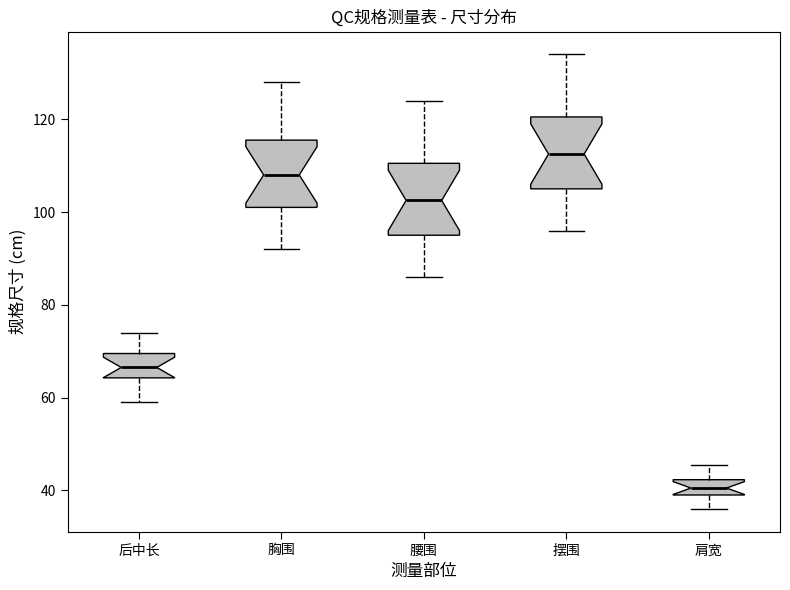

Reading left to right, transcribe this box plot: for each box, give where its median line is, the range the box spans, and where its two whiskers end, as read against the y-axis. The values are not printed on the chart, so give them approximately, as read against the axis.

后中长: median 66, box 64 to 70, whiskers 60 to 74
胸围: median 108, box 102 to 116, whiskers 92 to 128
腰围: median 102, box 96 to 110, whiskers 86 to 124
摆围: median 112, box 106 to 120, whiskers 96 to 134
肩宽: median 40 (inside the box), box 40 to 42, whiskers 36 to 46